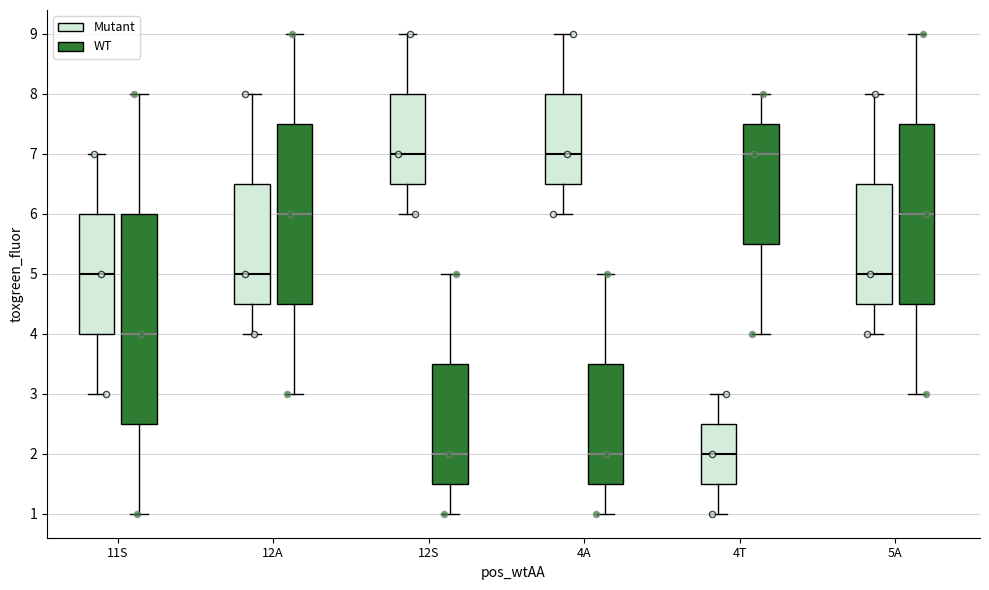

Reading left to right, read every box against the y-axis: the position of its median line, the range the box covers, and the ends of its whiskers. The values are not printed on the chart, so give them approximately, as read against the axis.

11S (Mutant): median 5.0, box 4.0 to 6.0, whiskers 3.0 to 7.0
11S (WT): median 4.0, box 2.5 to 6.0, whiskers 1.0 to 8.0
12A (Mutant): median 5.0, box 4.5 to 6.5, whiskers 4.0 to 8.0
12A (WT): median 6.0, box 4.5 to 7.5, whiskers 3.0 to 9.0
12S (Mutant): median 7.0, box 6.5 to 8.0, whiskers 6.0 to 9.0
12S (WT): median 2.0, box 1.5 to 3.5, whiskers 1.0 to 5.0
4A (Mutant): median 7.0, box 6.5 to 8.0, whiskers 6.0 to 9.0
4A (WT): median 2.0, box 1.5 to 3.5, whiskers 1.0 to 5.0
4T (Mutant): median 2.0, box 1.5 to 2.5, whiskers 1.0 to 3.0
4T (WT): median 7.0, box 5.5 to 7.5, whiskers 4.0 to 8.0
5A (Mutant): median 5.0, box 4.5 to 6.5, whiskers 4.0 to 8.0
5A (WT): median 6.0, box 4.5 to 7.5, whiskers 3.0 to 9.0